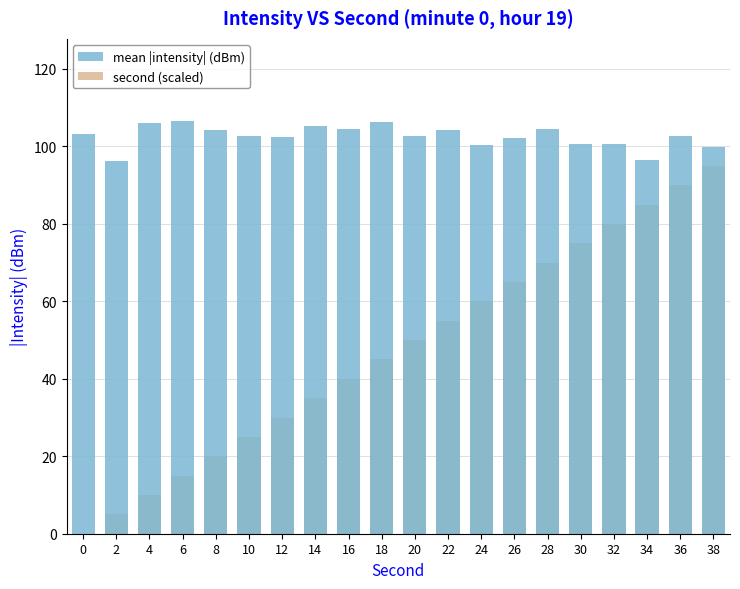

Rank the series at 2 from lowest to highest value.

second (scaled), mean |intensity| (dBm)